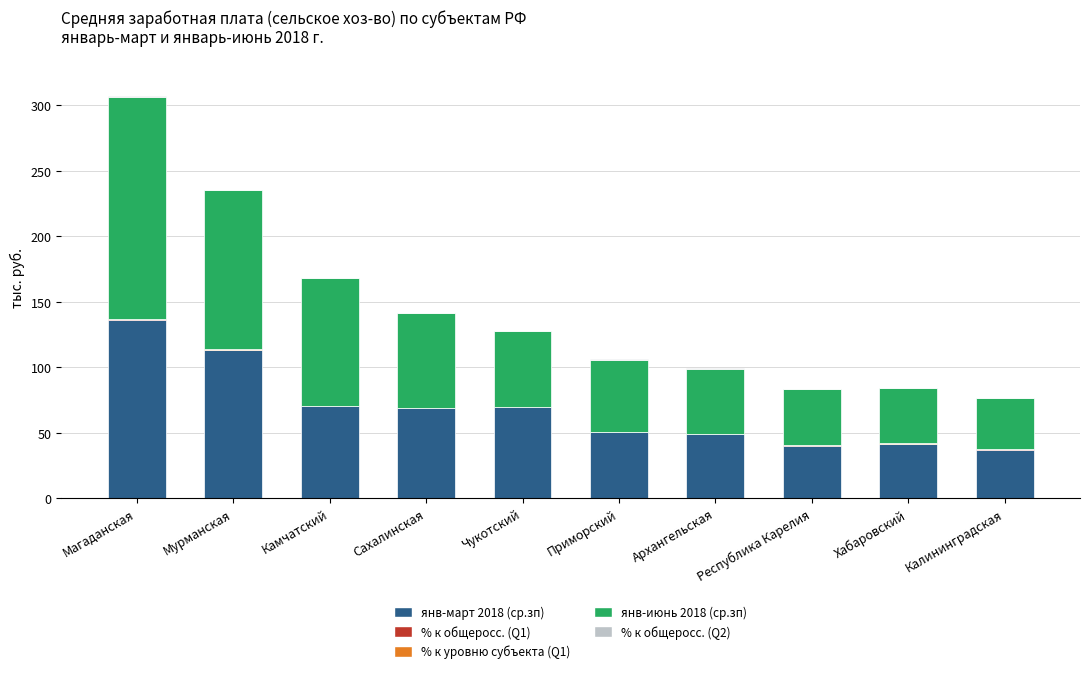

What is the average value of the янв-март 2018 (ср.зп) series?

67.5